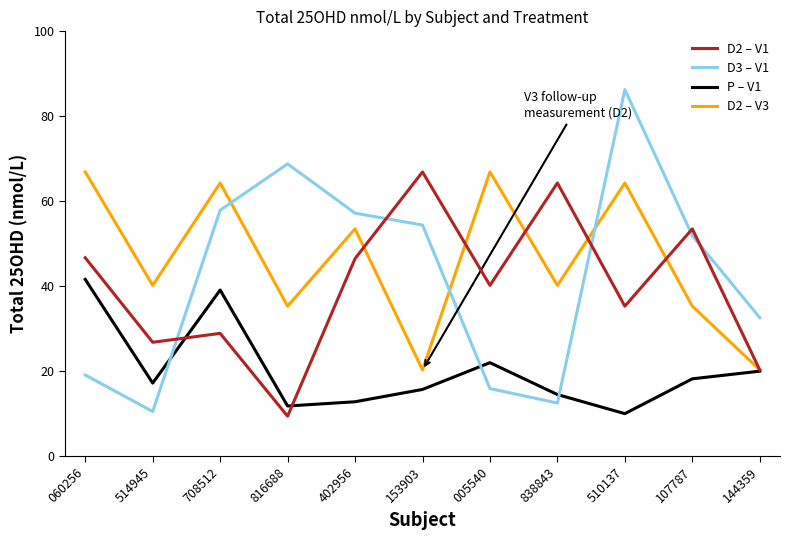

What is the approximate value of D2 – V3 at 153903?

20.3